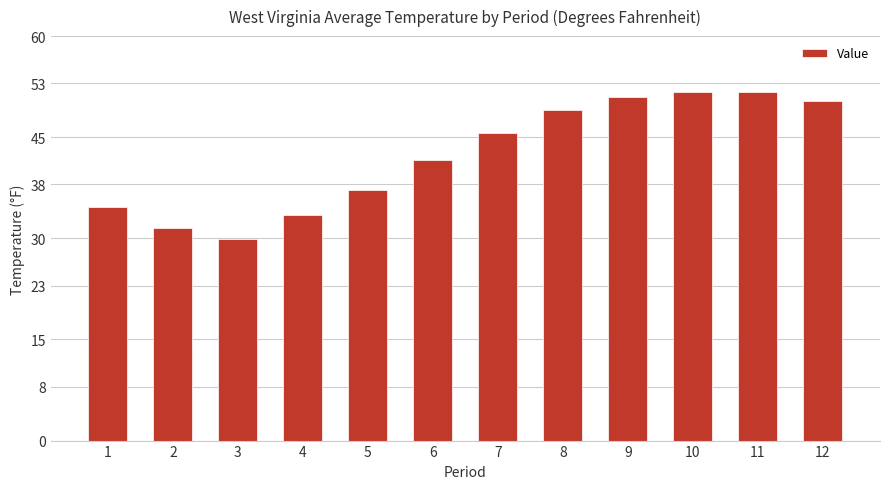

What is the ratio of the value at 8 to the value at 2?

1.6